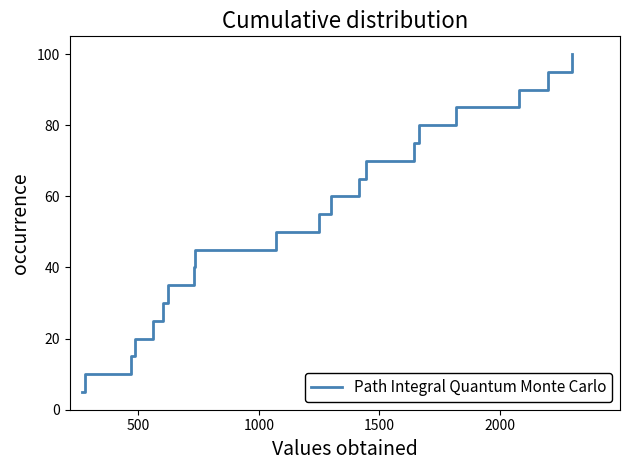

What is the minimum value shown in the chart?

5.0